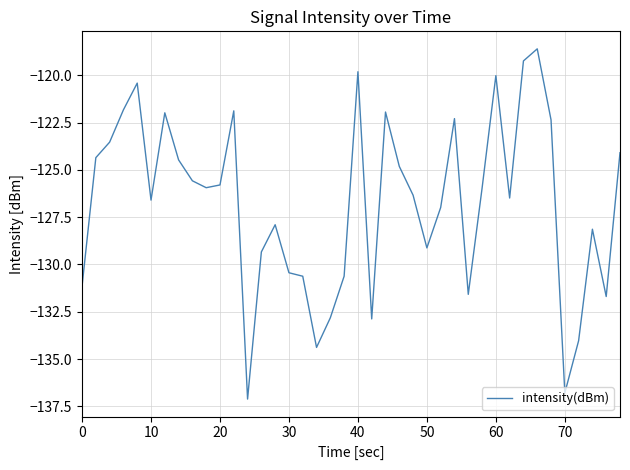

What is the greatest value displayed?

-118.6